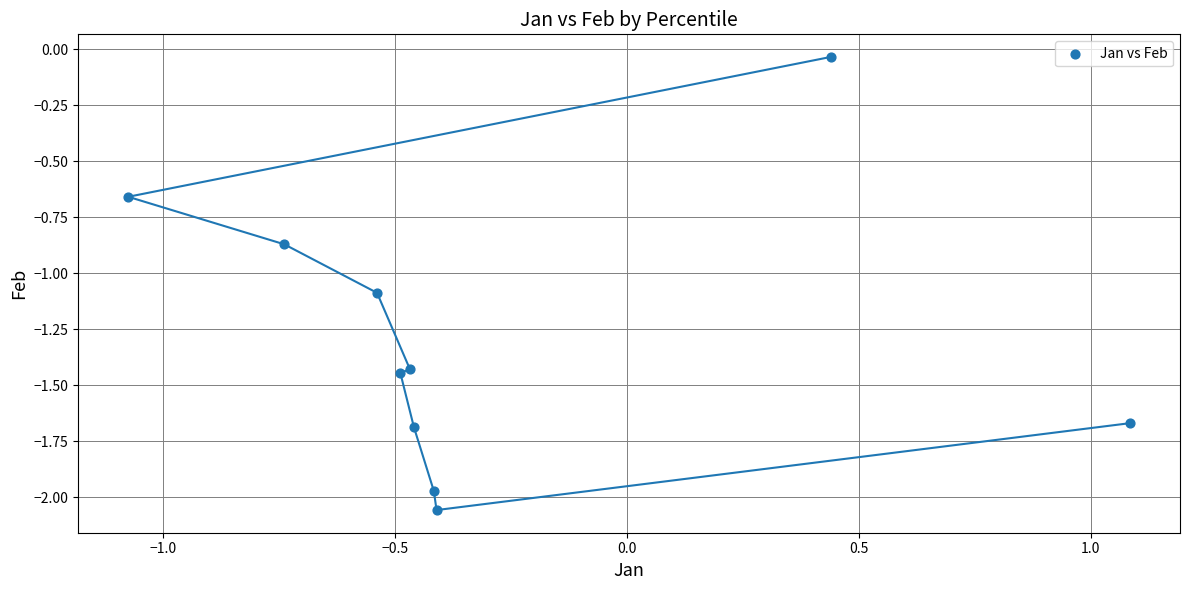

What Y value in the scatter plot is closest to -1?

-1.1